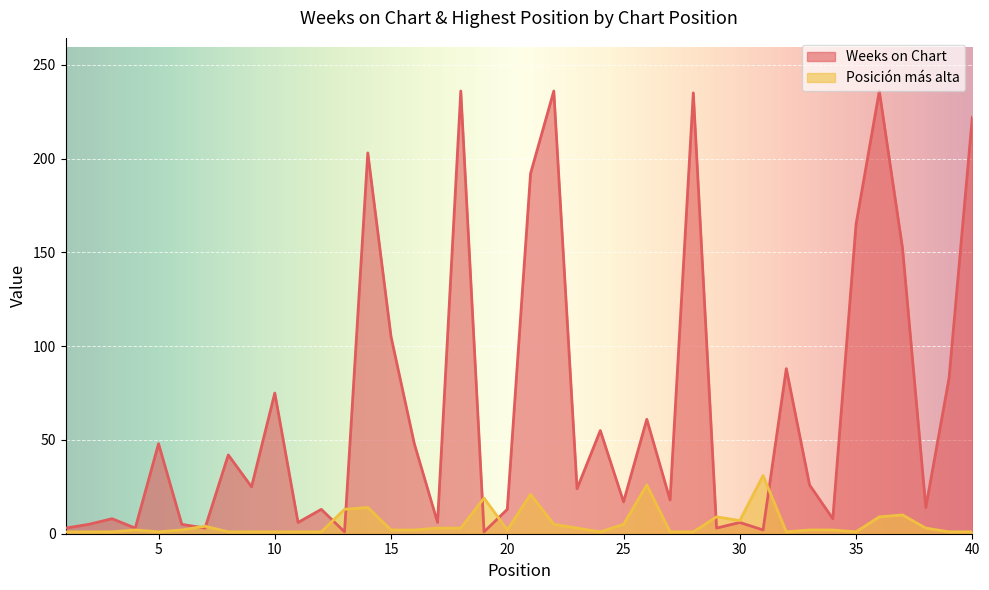

Reading left to right, what are all the values shown in this chart?

Weeks on Chart: 3	5	8	3	48	5	3	42	25	75	6	13	1	203	105	48	6	236	1	13	192	236	24	55	17	61	18	235	3	6	2	88	26	8	165	236	152	14	83	222
Posición más alta: 1	1	1	2	1	2	4	1	1	1	1	1	13	14	2	2	3	3	19	2	21	5	3	1	5	26	1	1	9	7	31	1	2	2	1	9	10	3	1	1